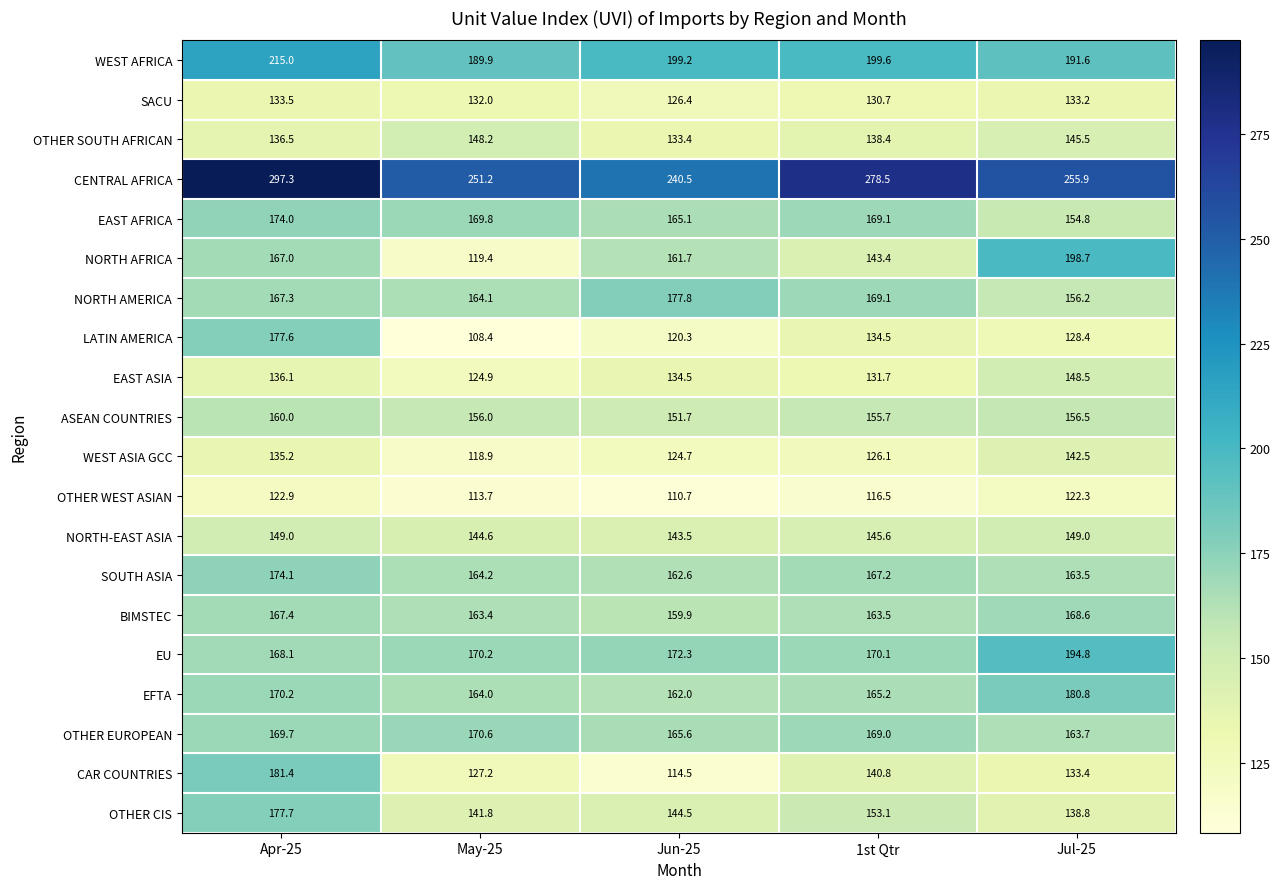

List the labels in order of OTHER CIS value, largest first.

Apr-25, 1st Qtr, Jun-25, May-25, Jul-25